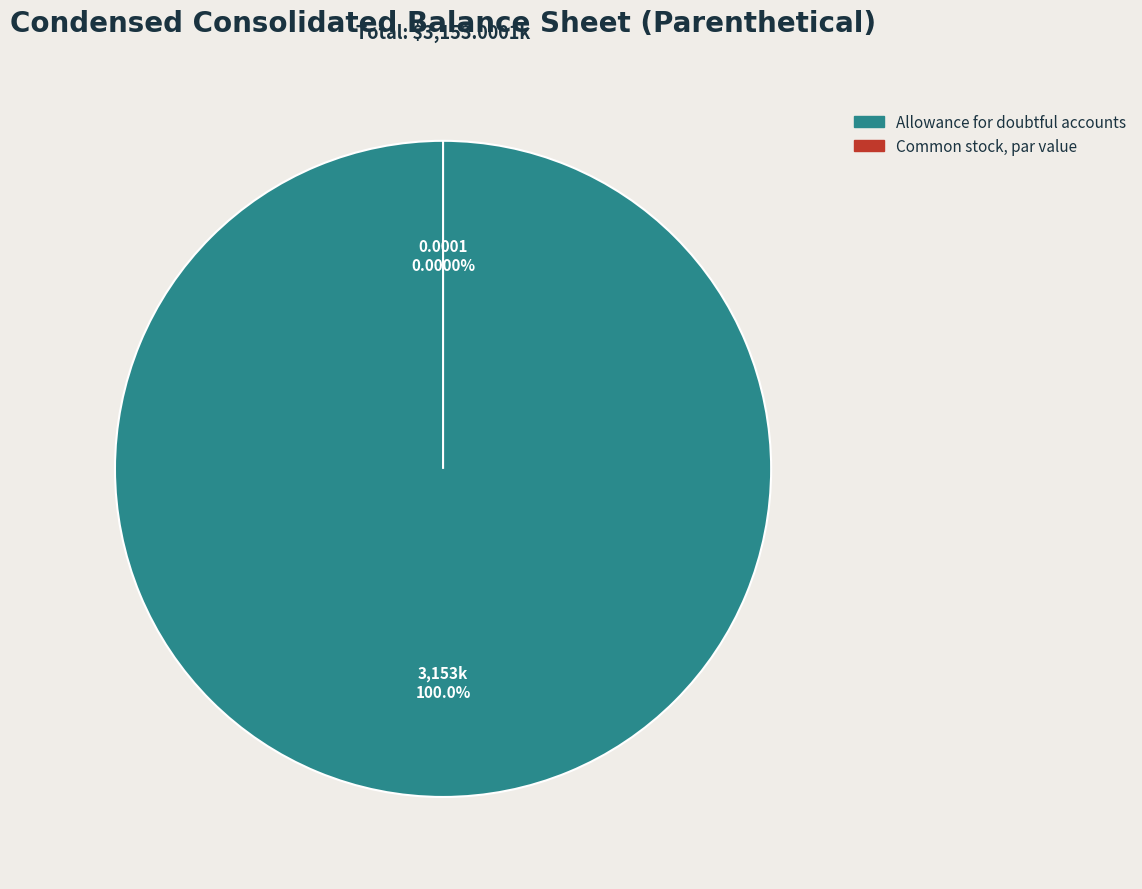

Between Common stock, par value and Allowance for doubtful accounts, which is larger?

Allowance for doubtful accounts